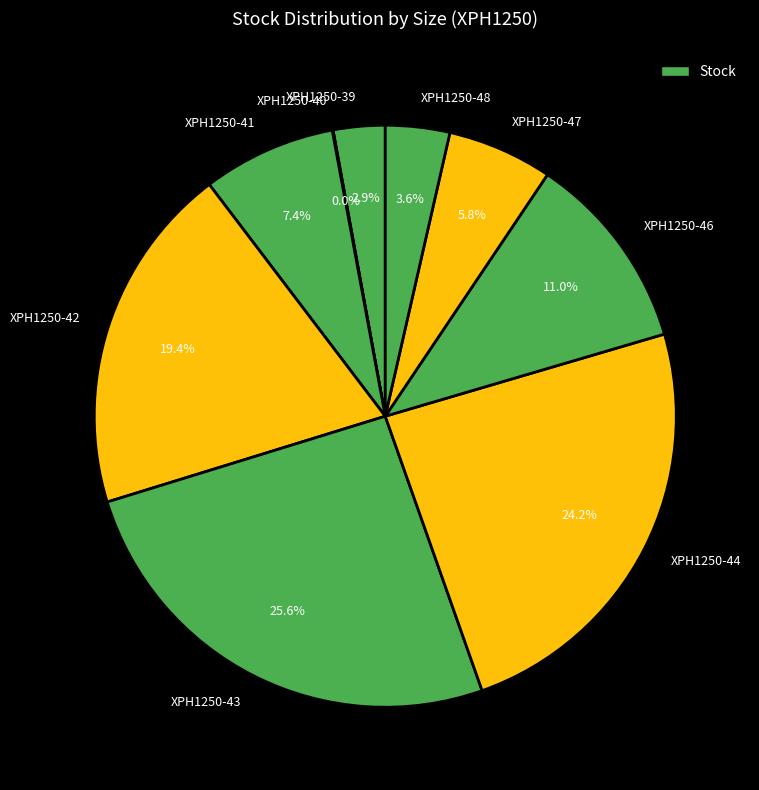

Approximately how many times larger is the value at XPH1250-44 compared to XPH1250-43?

0.9